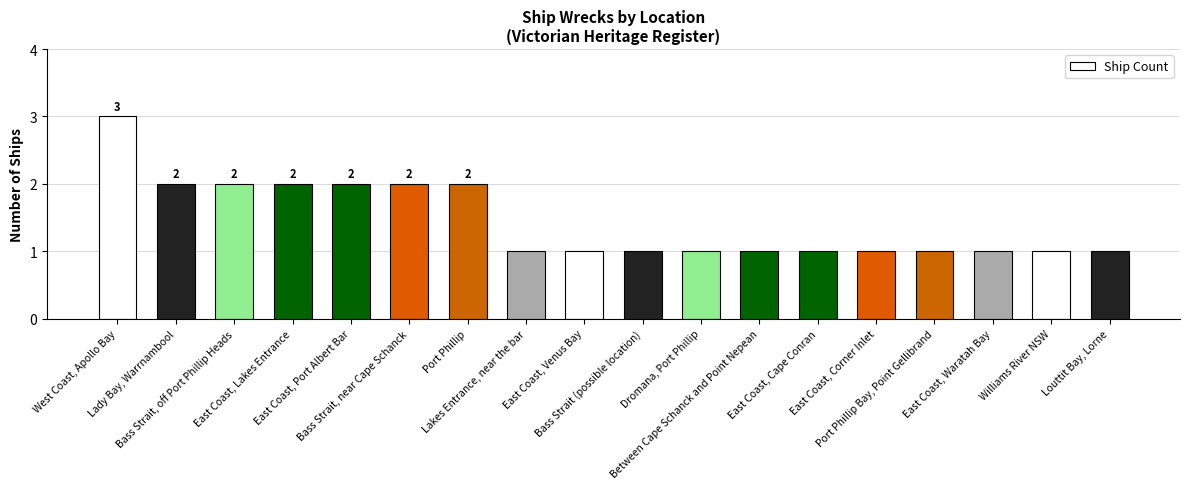

What is the label of the 9th bar from the left?

East Coast, Venus Bay